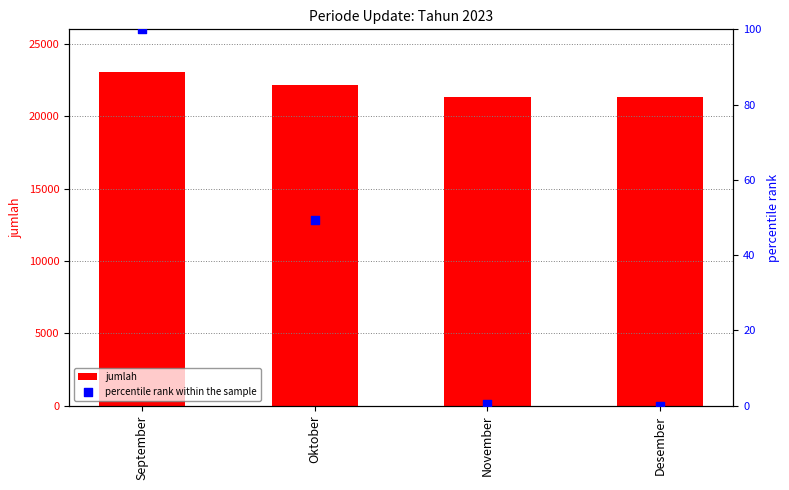

Which series contains the highest Y value?

jumlah